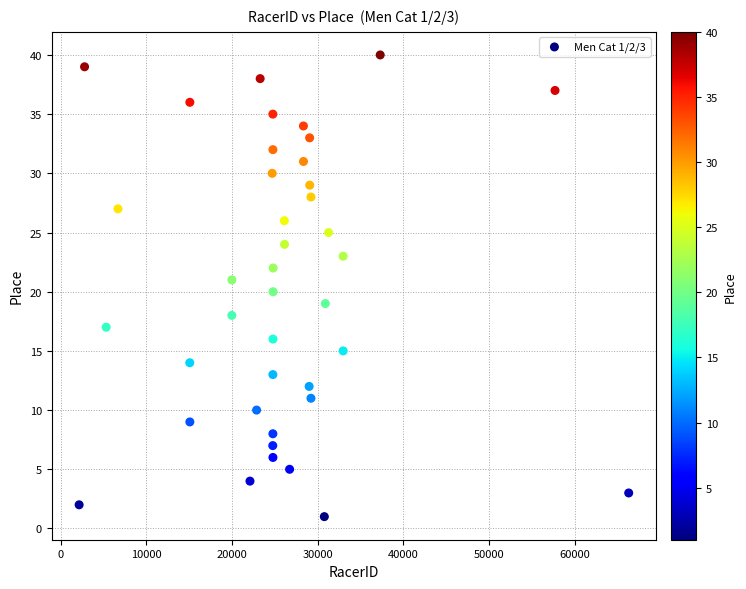

What is the range of X values (max minus min)?

64130